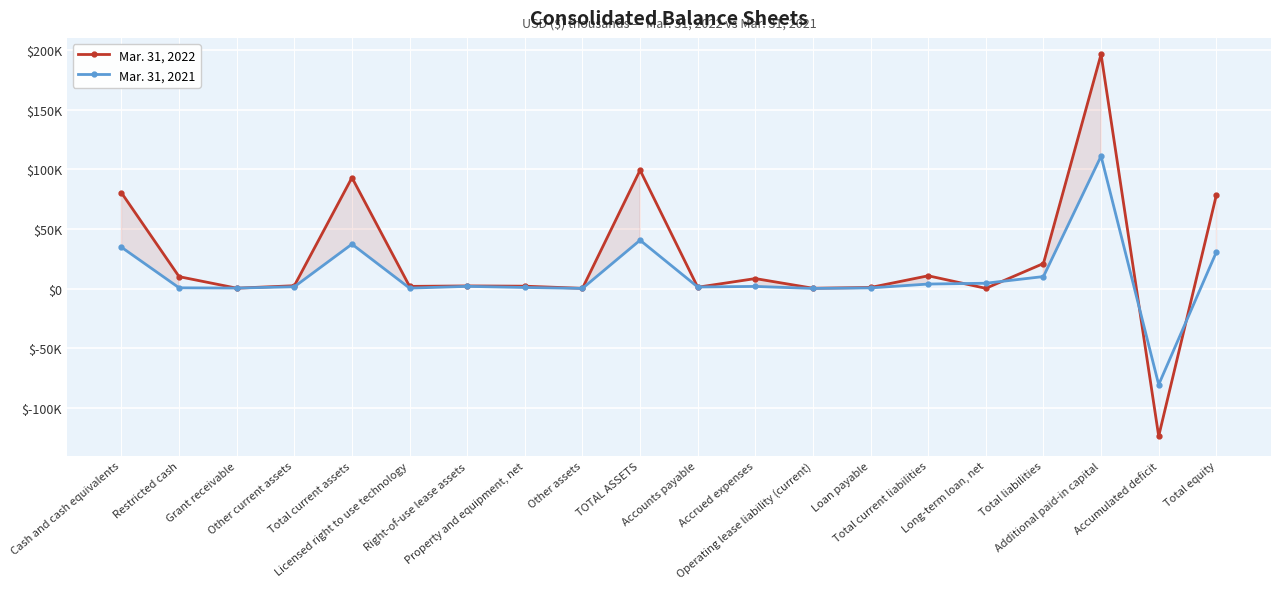

Which series ends up on top after the final intersection of Mar. 31, 2021 and Mar. 31, 2022?

Mar. 31, 2022